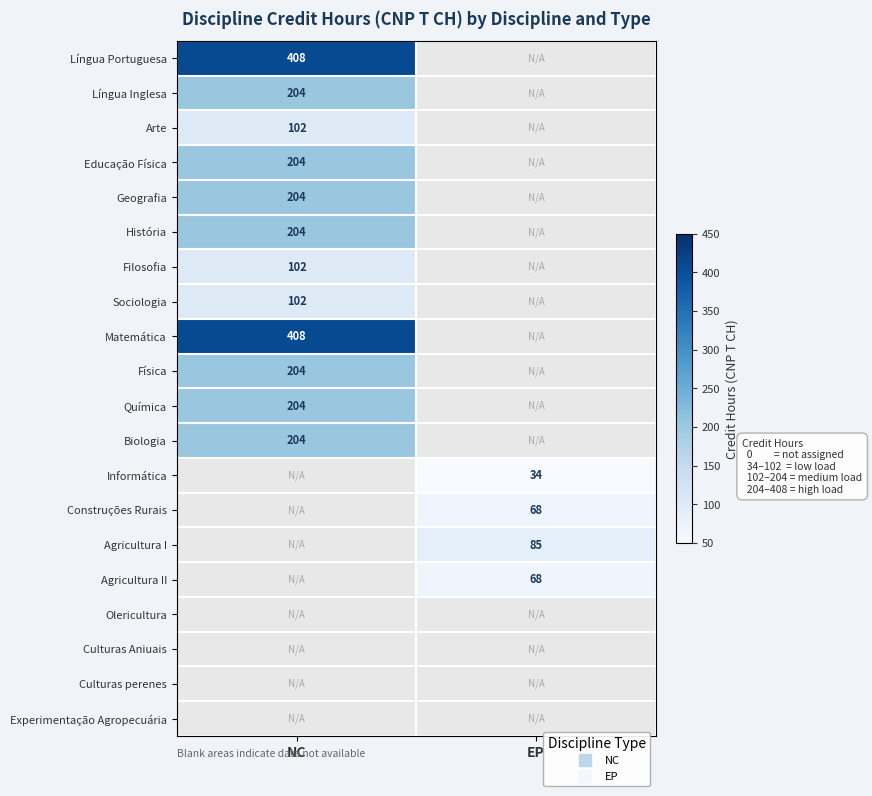

Is the value of Educação Física at NC greater than the value of Matemática at EP?

No